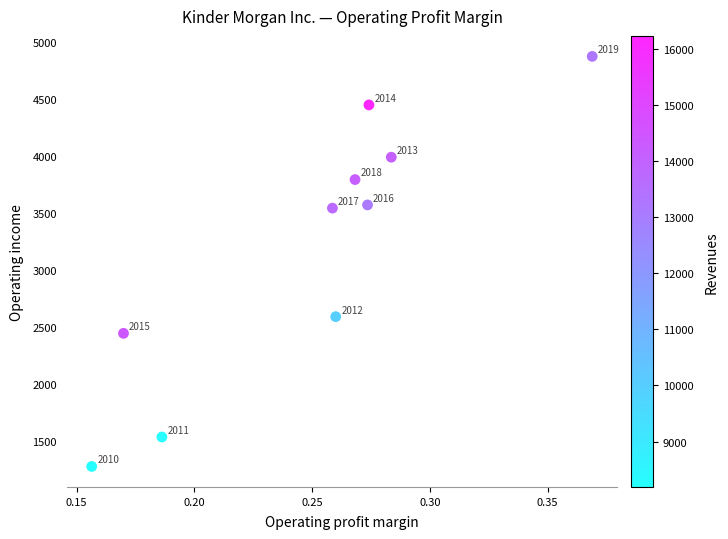

What is the range of Y values (max minus min)?

3592